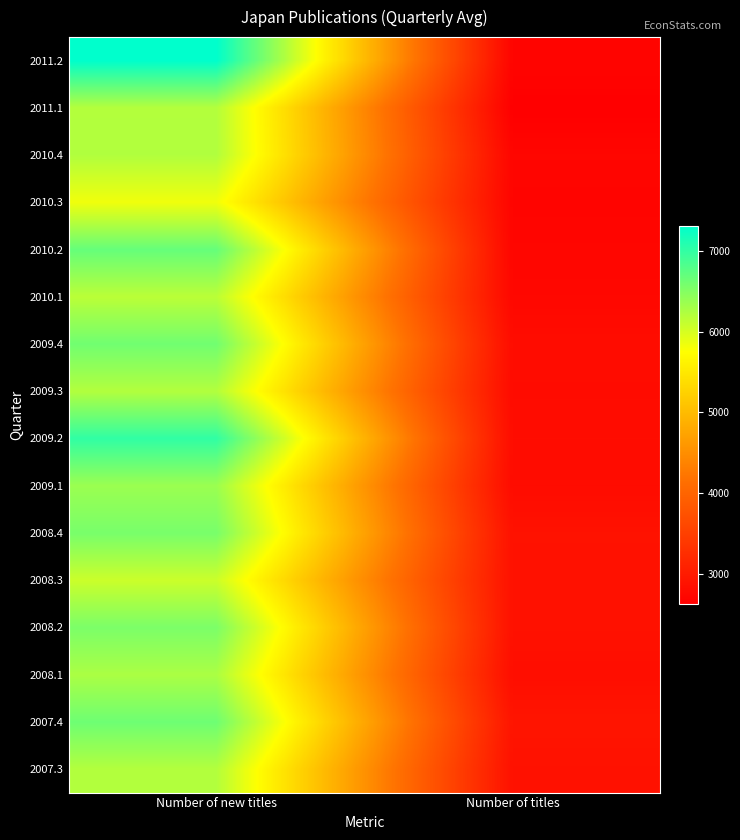

Reading left to right, list all the values displayed in this chart.

2011.2: Number of new titles=7307.0	Number of titles=2700.0
2011.1: Number of new titles=6208.3	Number of titles=2631.3
2010.4: Number of new titles=6221.7	Number of titles=2715.3
2010.3: Number of new titles=5834.7	Number of titles=2699.3
2010.2: Number of new titles=6684.0	Number of titles=2715.7
2010.1: Number of new titles=6164.3	Number of titles=2741.7
2009.4: Number of new titles=6610.7	Number of titles=2810.0
2009.3: Number of new titles=6214.7	Number of titles=2792.0
2009.2: Number of new titles=7004.7	Number of titles=2814.3
2009.1: Number of new titles=6355.0	Number of titles=2795.3
2008.4: Number of new titles=6567.3	Number of titles=2879.0
2008.3: Number of new titles=6066.3	Number of titles=2874.0
2008.2: Number of new titles=6548.0	Number of titles=2872.0
2008.1: Number of new titles=6259.0	Number of titles=2829.0
2007.4: Number of new titles=6628.3	Number of titles=2921.7
2007.3: Number of new titles=6212.0	Number of titles=2874.7